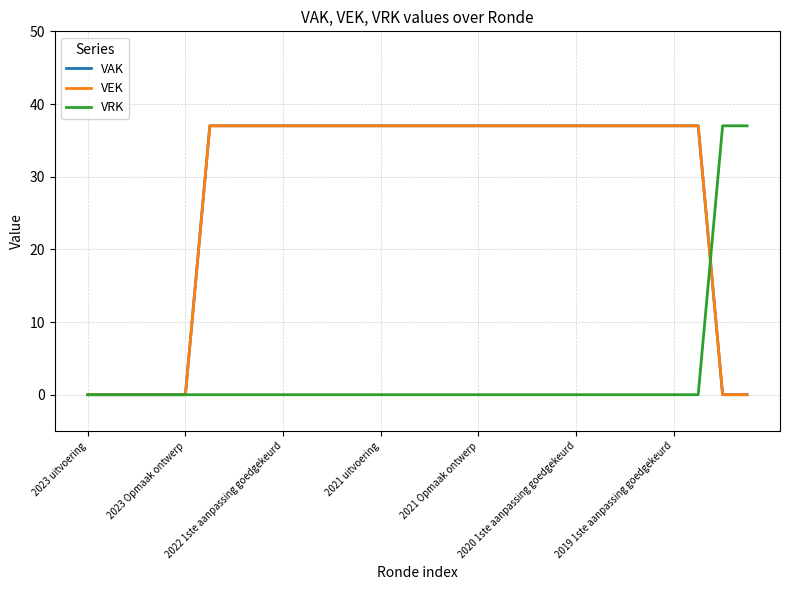

What is the greatest value displayed?

37